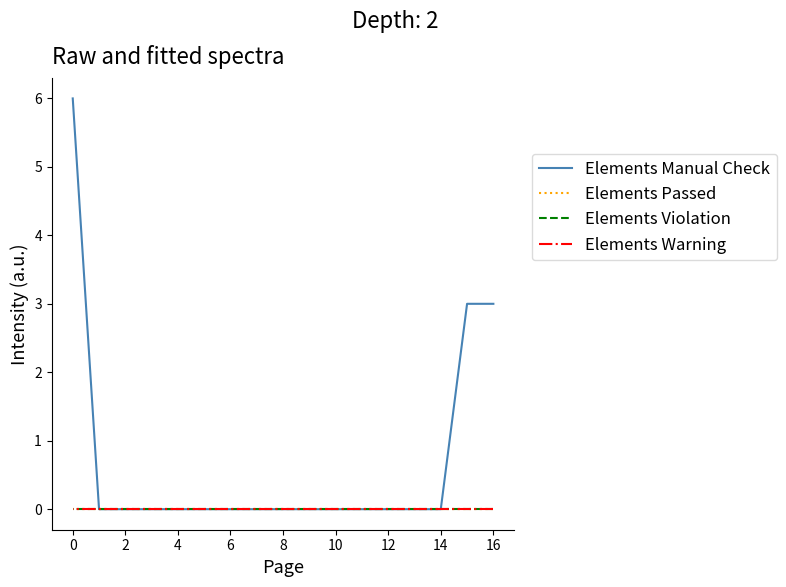

True or false: Elements Passed and Elements Violation intersect in this chart.

False